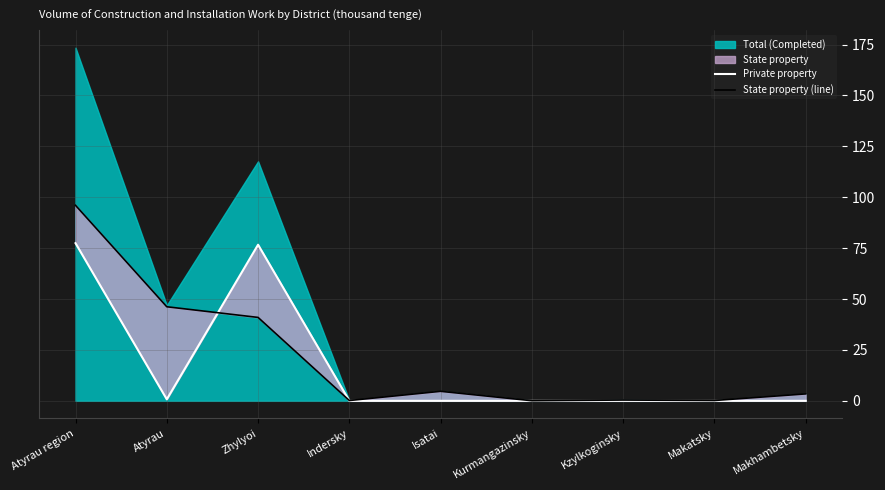

What is the average value of the Private property series?

17.2